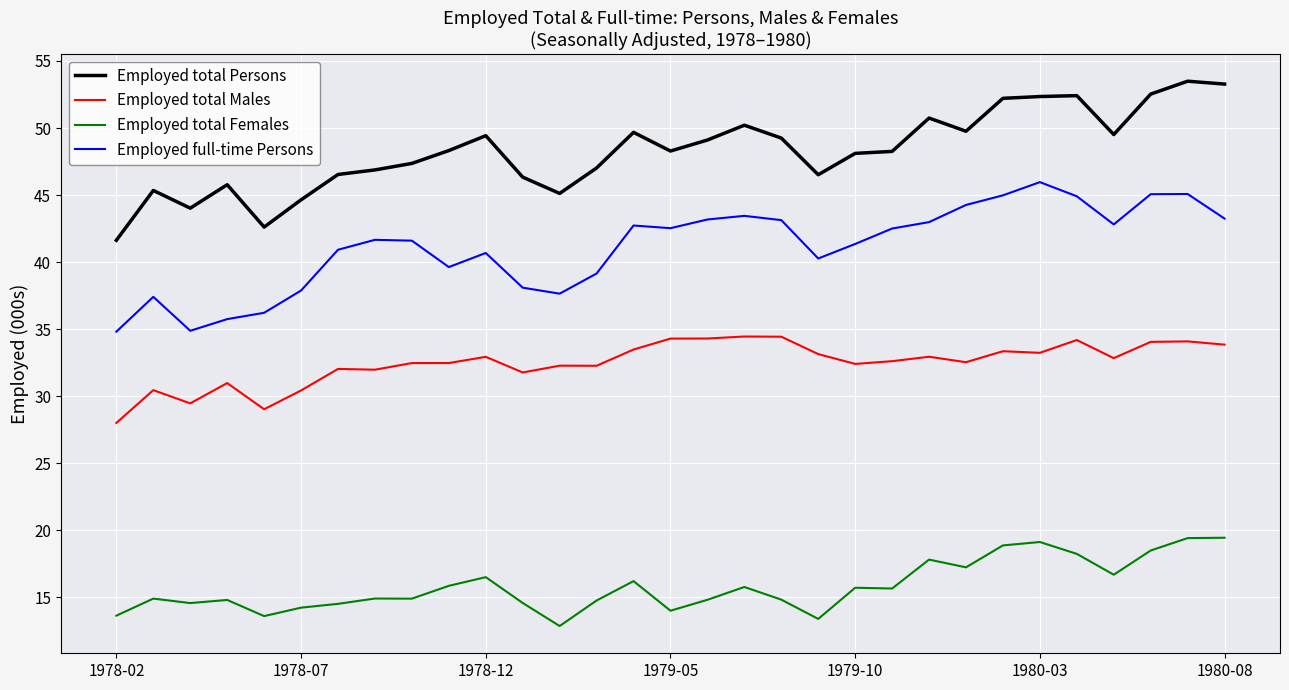

How many lines are shown in the chart?

4